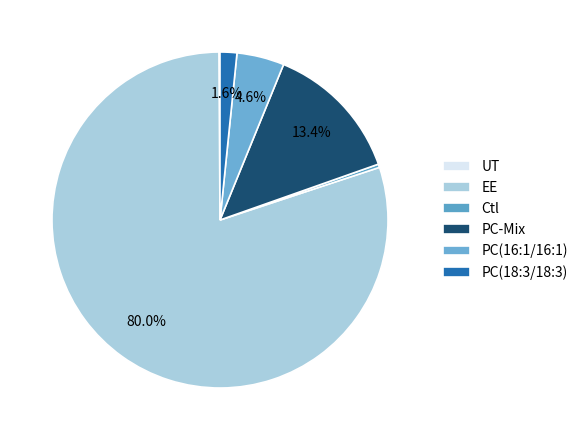

Combined, do EE and Ctl account for over 50%?

Yes